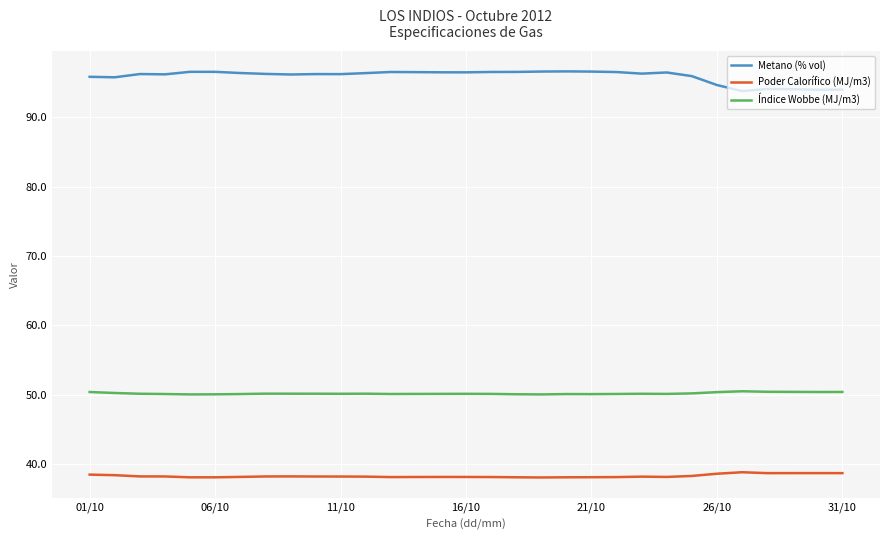

List the series in order of their peak value, lowest first.

Poder Calorífico (MJ/m3), Índice Wobbe (MJ/m3), Metano (% vol)